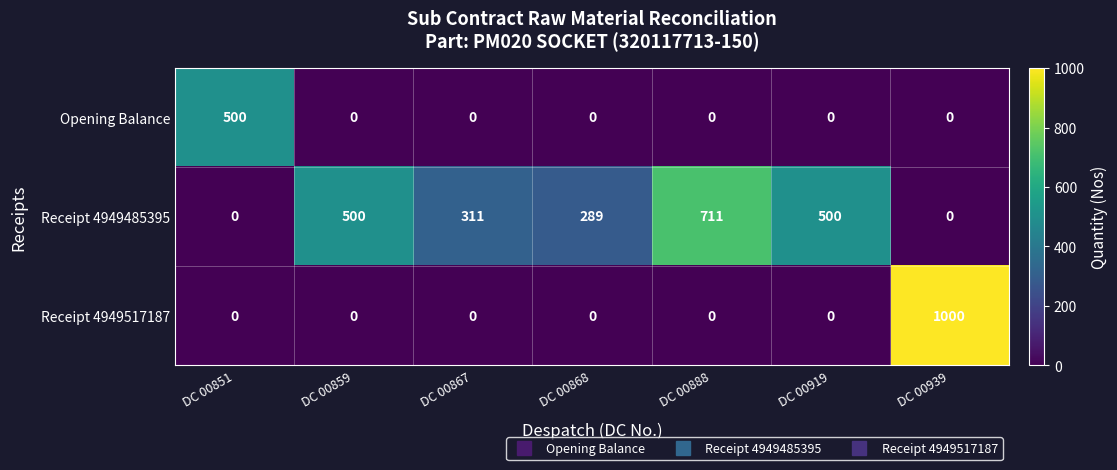

What is the maximum value shown in the chart?

1000